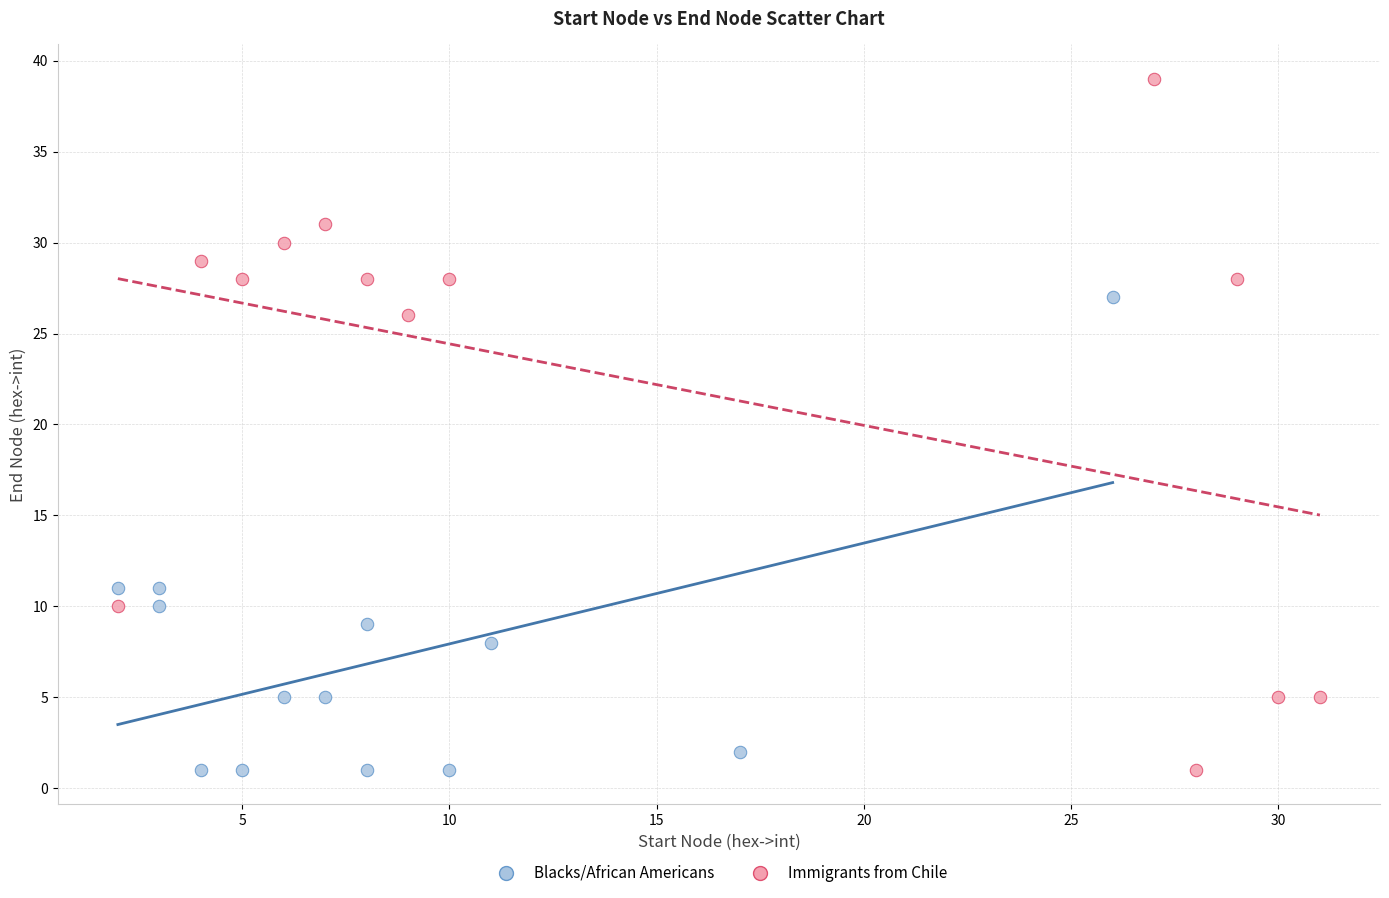

Which series reaches the maximum Y coordinate?

Immigrants from Chile